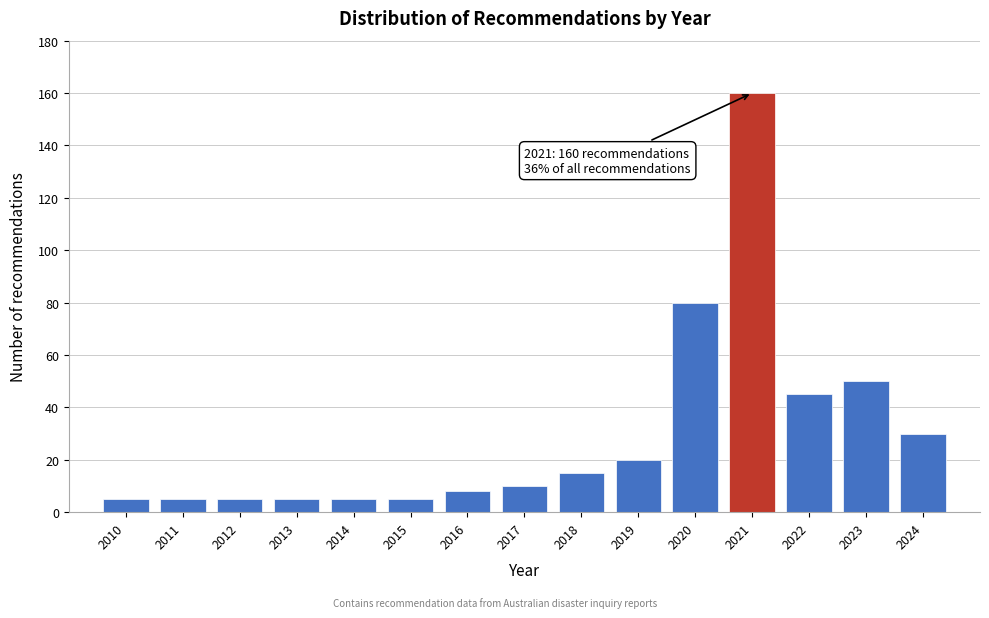

Reading left to right, extract all data points from this chart.

5	5	5	5	5	5	8	10	15	20	80	160	45	50	30